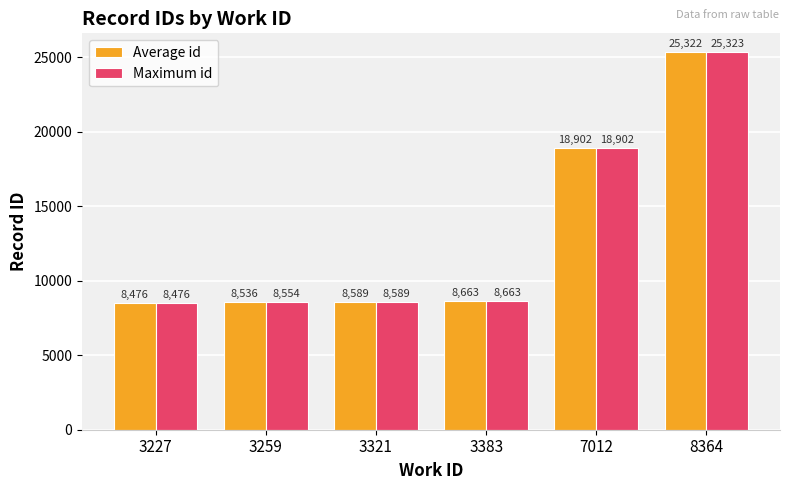

What value does the Average id series have at 3227?

8475.5